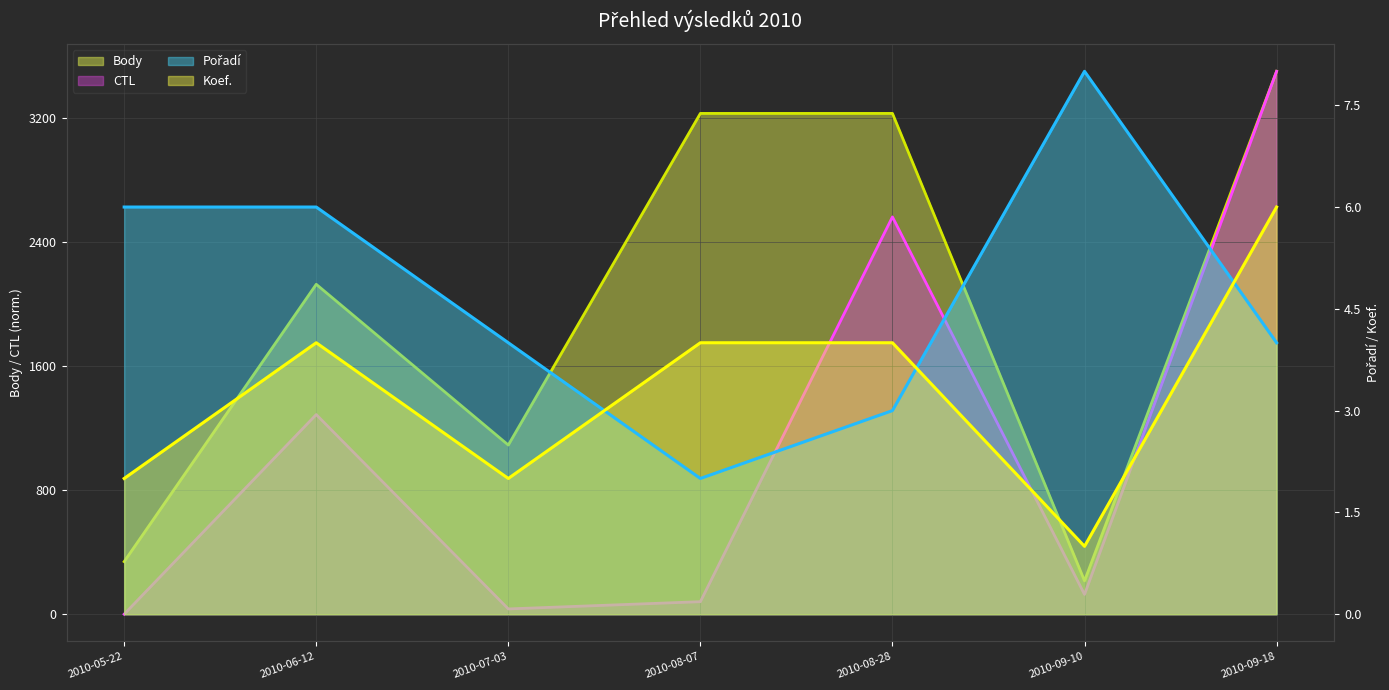

Reading right to left, extract all data points from this chart.

Body: 3500.0	214.9	3228.6	3228.6	1090.7	2126.8	339.0
CTL: 3500.0	127.4	2561.3	80.7	34.0	1287.0	0.0
Pořadí: 4.0	8.0	3.0	2.0	4.0	6.0	6.0
Koef.: 6.0	1.0	4.0	4.0	2.0	4.0	2.0